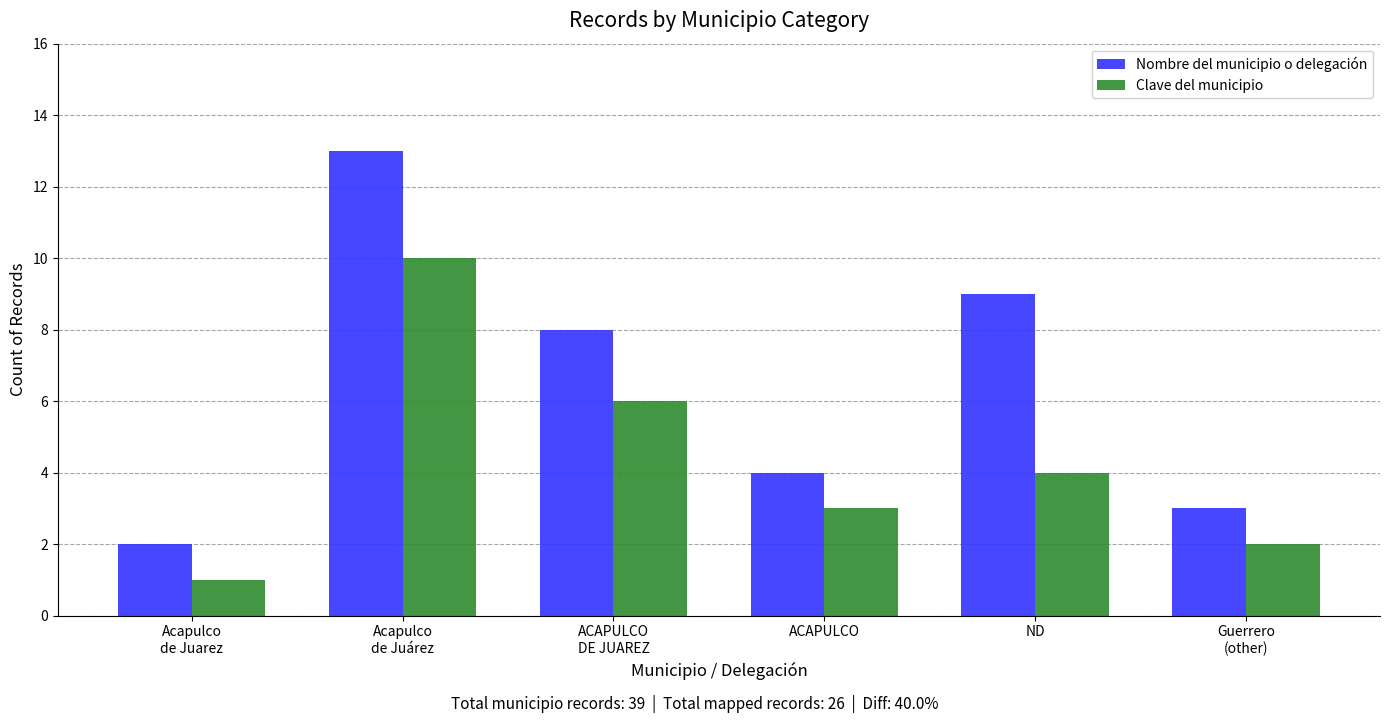

Reading right to left, what are all the values shown in this chart?

Nombre del municipio o delegación: Guerrero
(other)=3	ND=9	ACAPULCO=4	ACAPULCO
DE JUAREZ=8	Acapulco
de Juárez=13	Acapulco
de Juarez=2
Clave del municipio: Guerrero
(other)=2	ND=4	ACAPULCO=3	ACAPULCO
DE JUAREZ=6	Acapulco
de Juárez=10	Acapulco
de Juarez=1